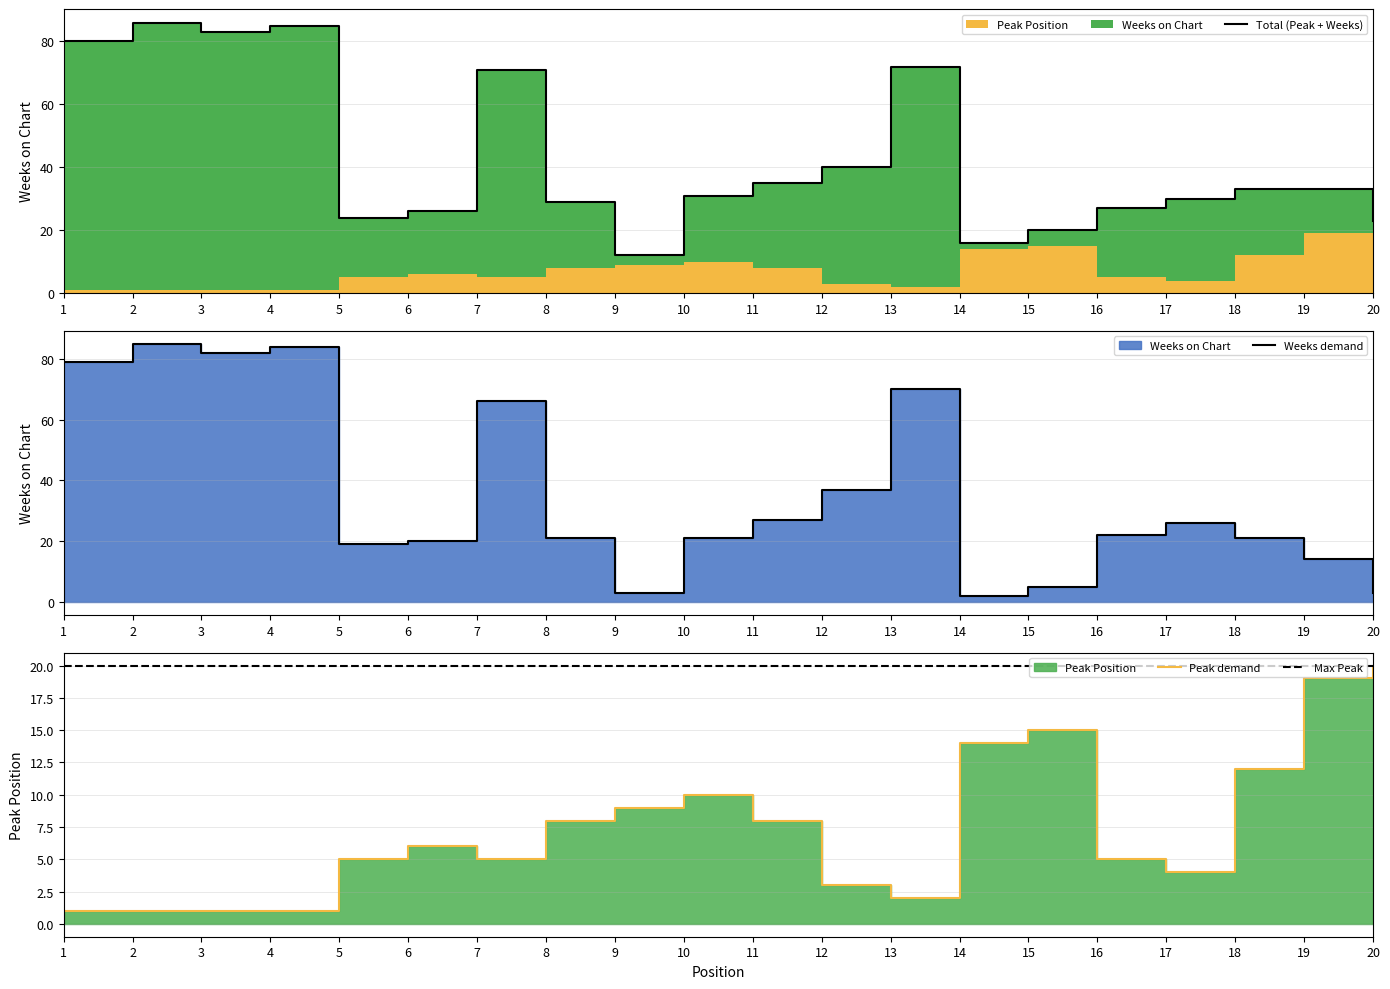

Reading left to right, list all the values displayed in this chart.

Total (Peak + Weeks): 1=80	2=86	3=83	4=85	5=24	6=26	7=71	8=29	9=12	10=31	11=35	12=40	13=72	14=16	15=20	16=27	17=30	18=33	19=33	20=23
Weeks demand: 1=79	2=85	3=82	4=84	5=19	6=20	7=66	8=21	9=3	10=21	11=27	12=37	13=70	14=2	15=5	16=22	17=26	18=21	19=14	20=3
Peak demand: 1=1	2=1	3=1	4=1	5=5	6=6	7=5	8=8	9=9	10=10	11=8	12=3	13=2	14=14	15=15	16=5	17=4	18=12	19=19	20=20
Max Peak: 1=20	2=20	3=20	4=20	5=20	6=20	7=20	8=20	9=20	10=20	11=20	12=20	13=20	14=20	15=20	16=20	17=20	18=20	19=20	20=20